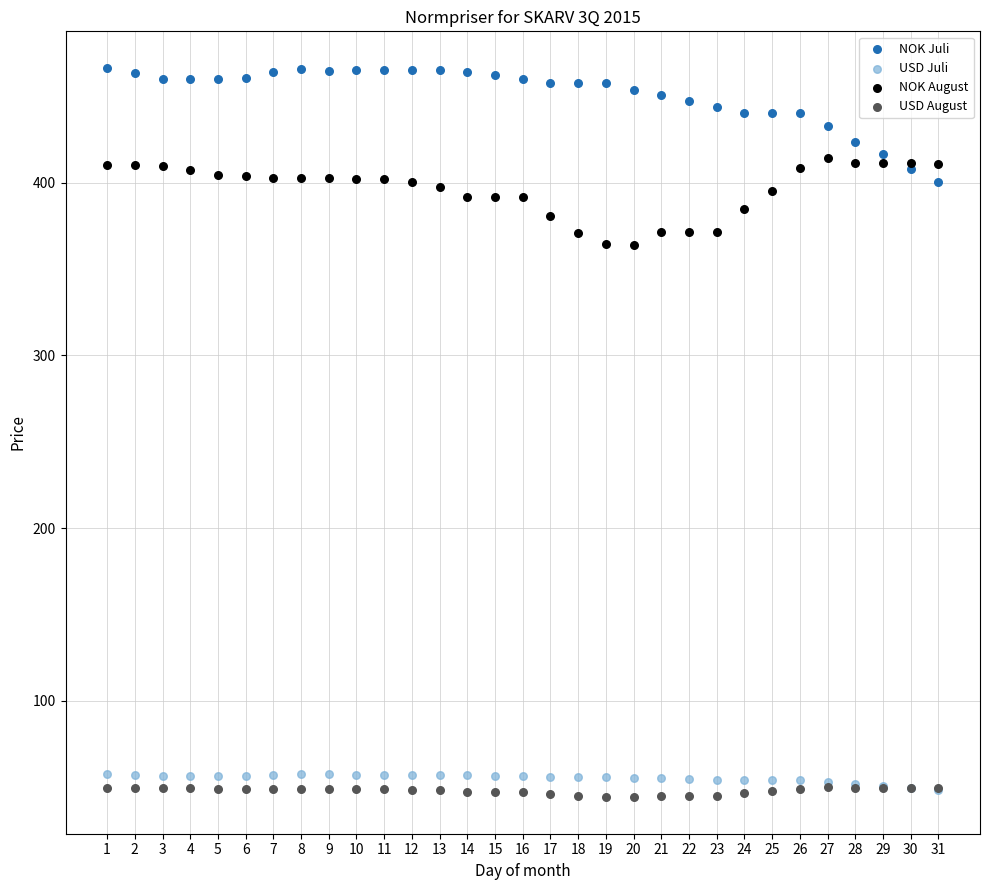

What are all the series names shown in the legend?

NOK Juli, USD Juli, NOK August, USD August